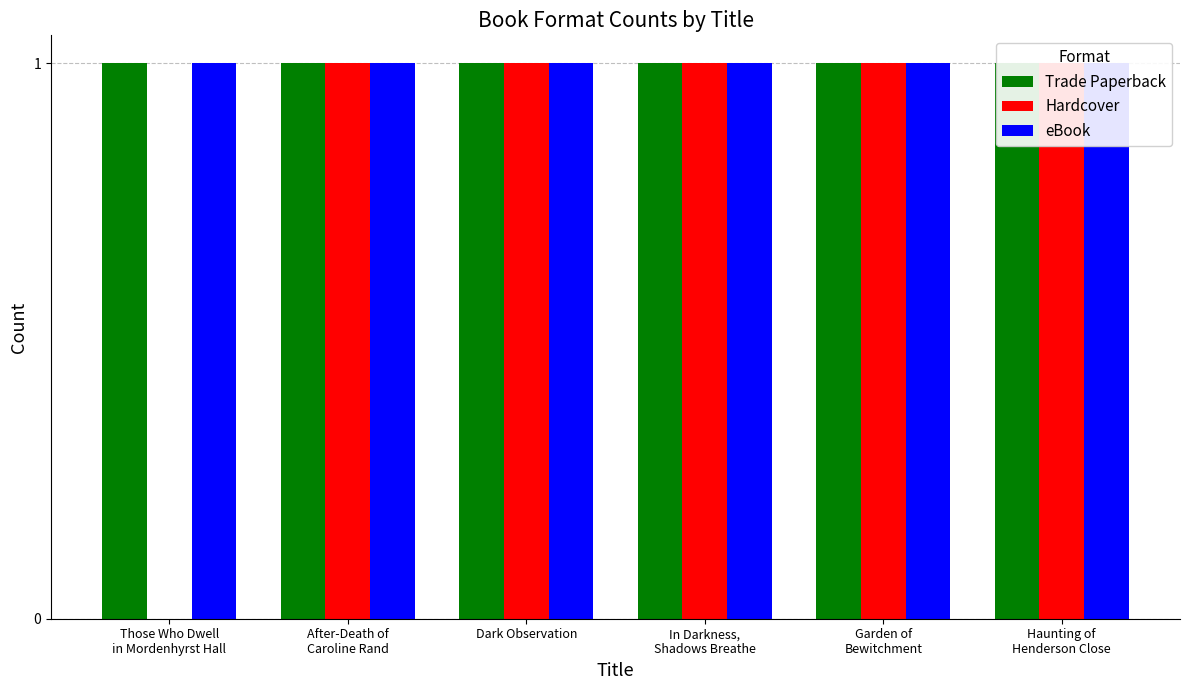

Which category has the lowest value across all series?

Those Who Dwell
in Mordenhyrst Hall